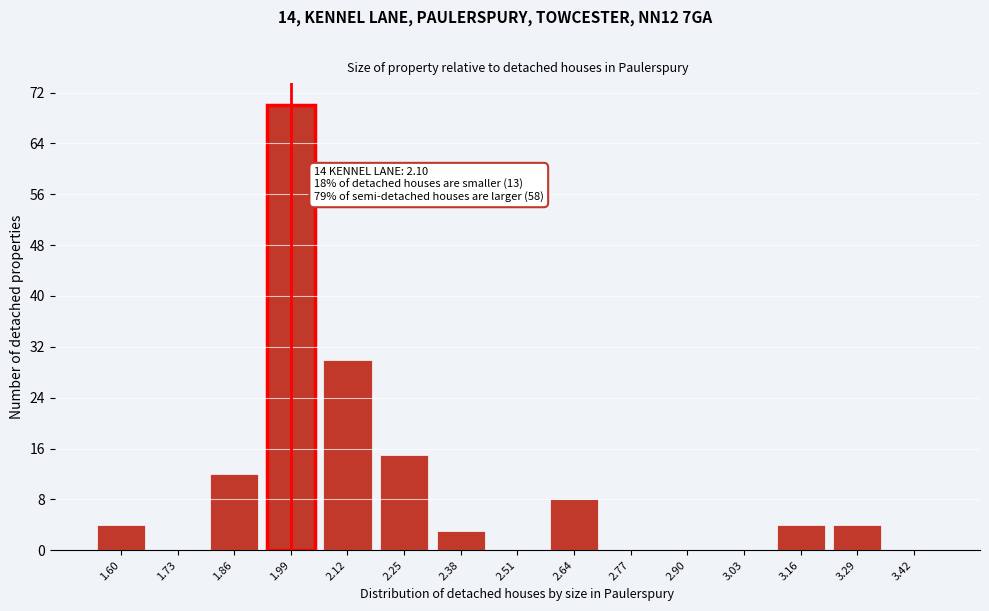

Reading right to left, list all the values displayed in this chart.

3.42=0	3.29=4	3.16=4	3.03=0	2.90=0	2.77=0	2.64=8	2.51=0	2.38=3	2.25=15	2.12=30	1.99=70	1.86=12	1.73=0	1.60=4